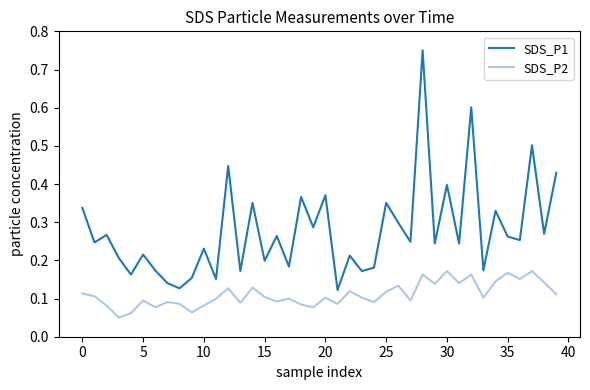

In SDS_P2, how many points are lower than both neighbors (excluding endpoints)?

13